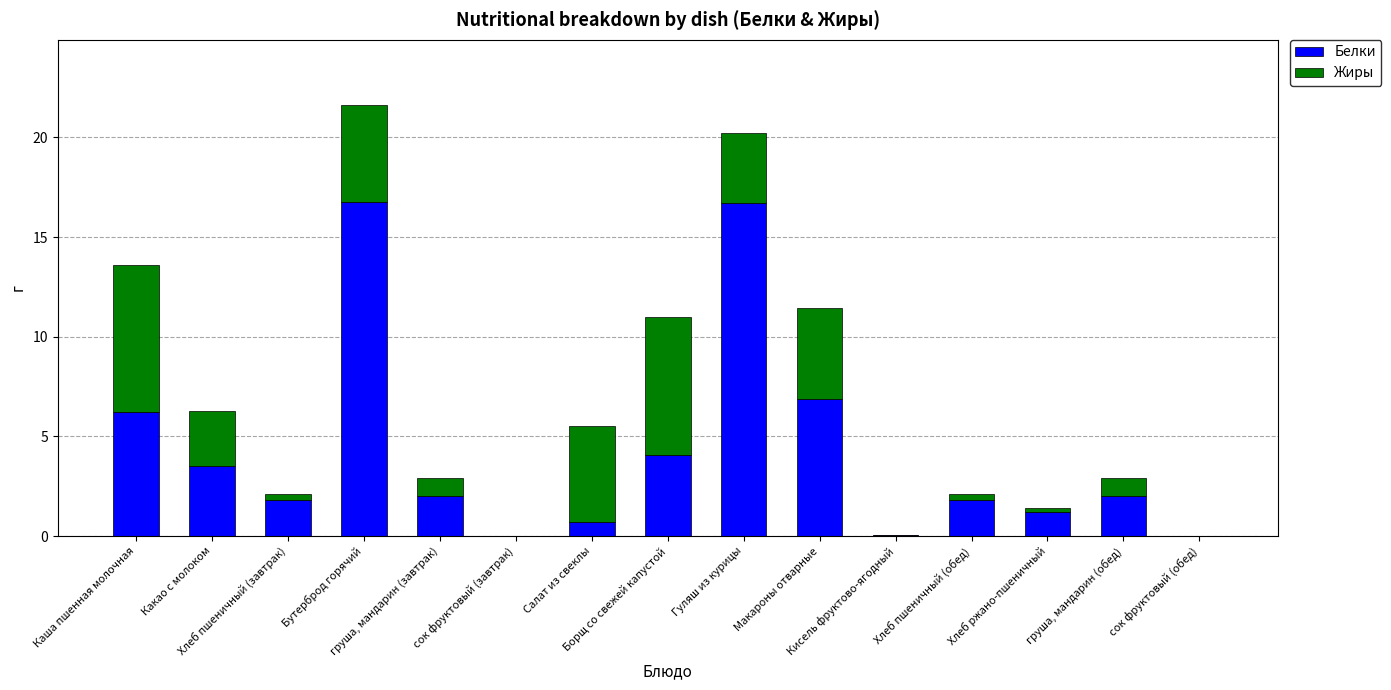

True or false: Белки has a value of 0.1 at Кисель фруктово-ягодный.

True